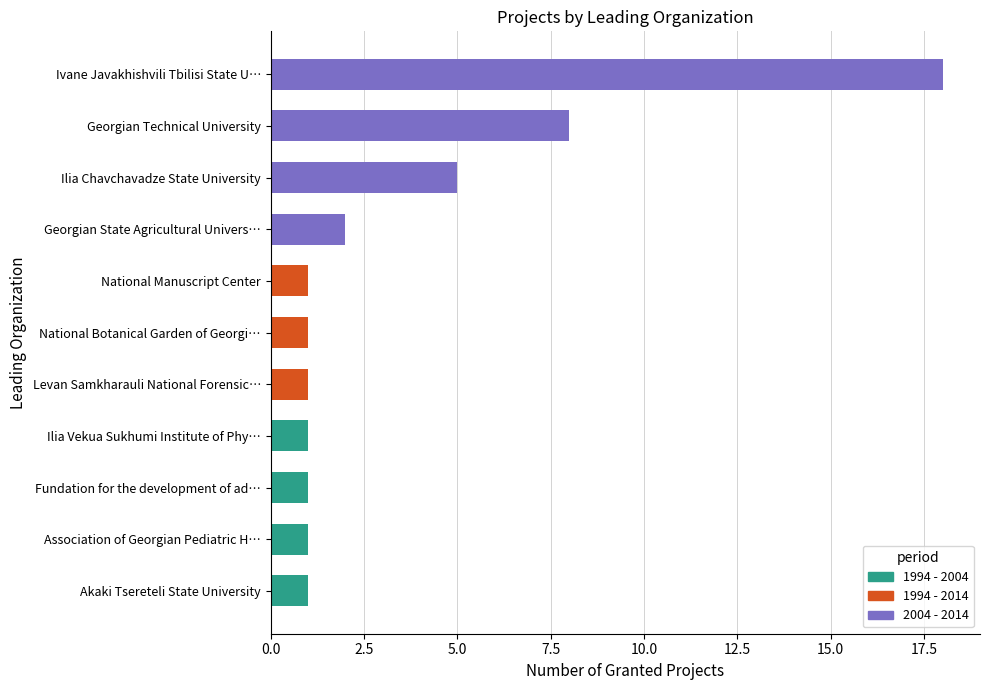

The chart shows a value of 1 at National Manuscript Center. True or false?

True